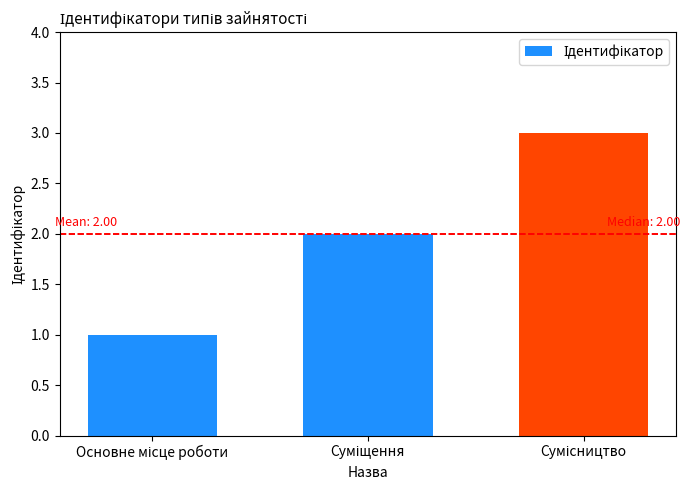

What is the greatest value displayed?

3